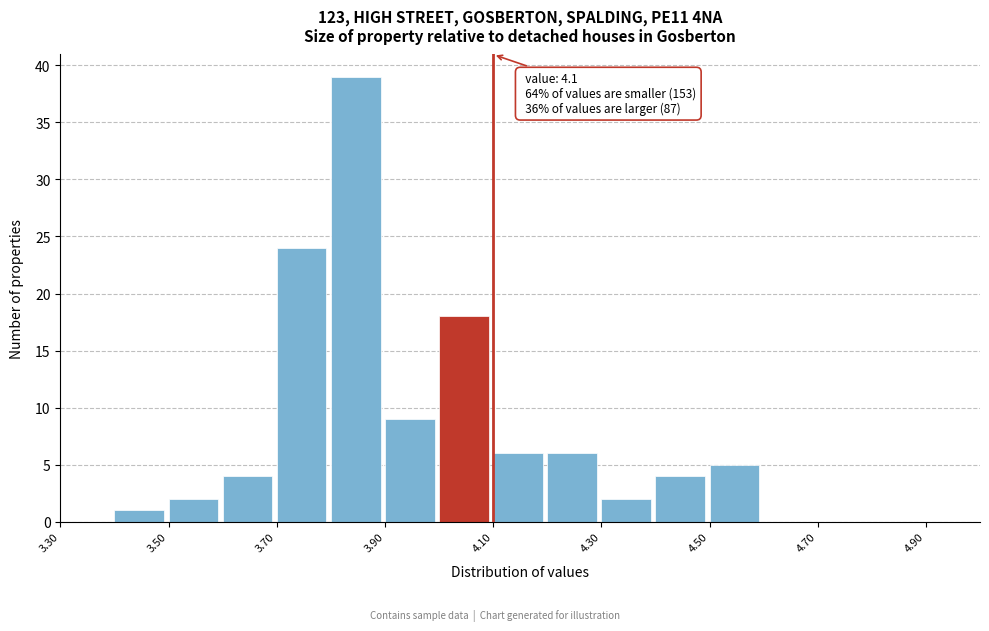

Over which range of the x-axis is the bar tallest?

3.8 to 3.9